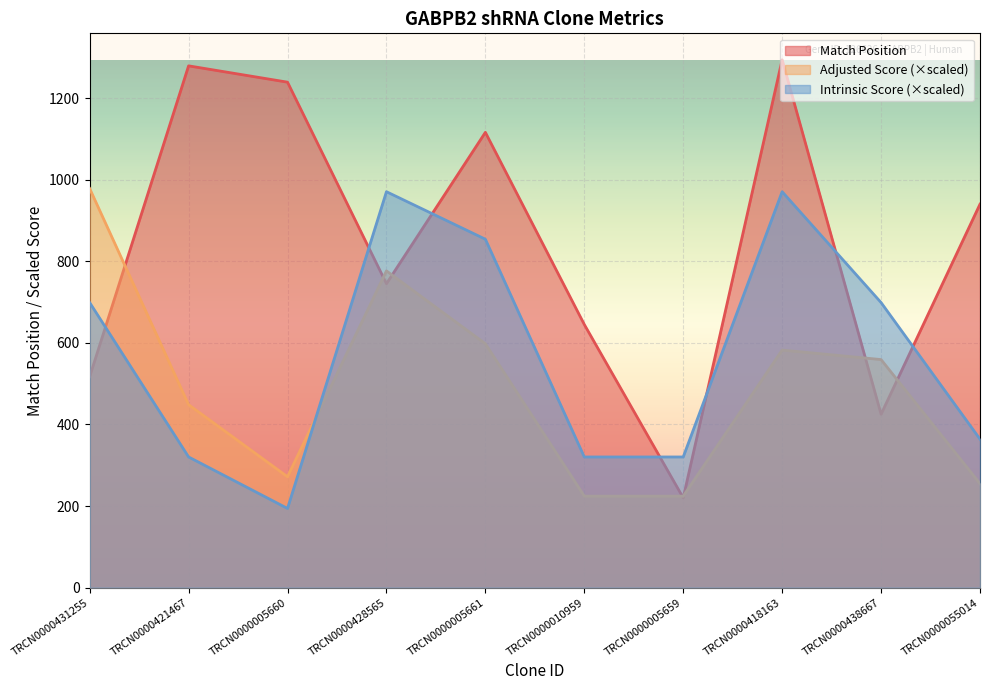

Rank the categories by Adjusted Score value from lowest to highest.

TRCN0000010959, TRCN0000005659, TRCN0000055014, TRCN0000005660, TRCN0000421467, TRCN0000438667, TRCN0000418163, TRCN0000005661, TRCN0000428565, TRCN0000431255